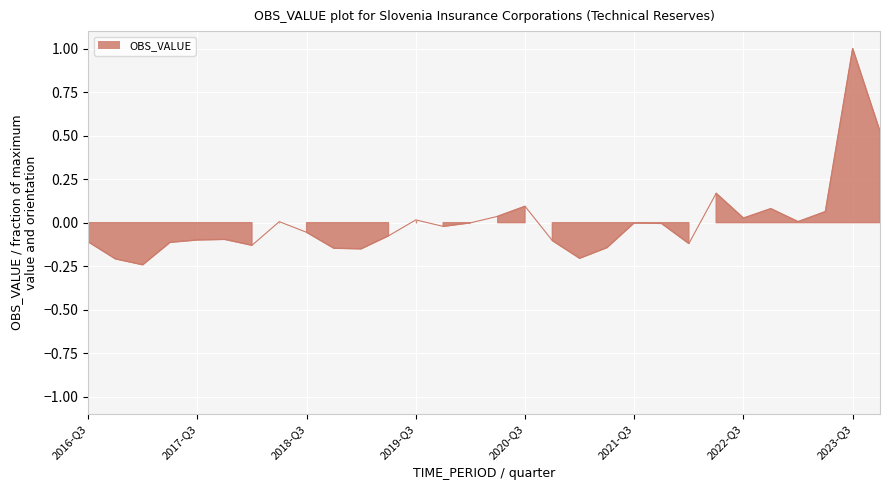

At which label is the value closest to 0?

2020-Q1